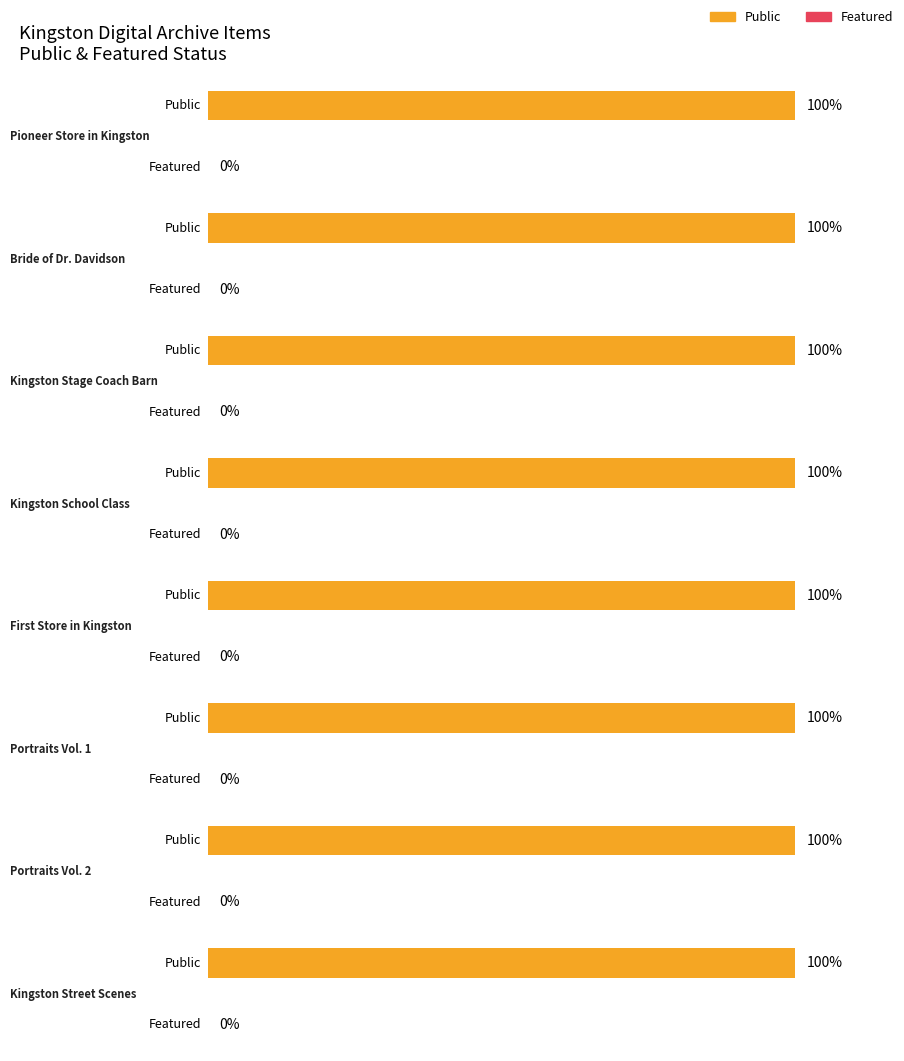

Rank the series by their maximum value, from lowest to highest.

featured, public